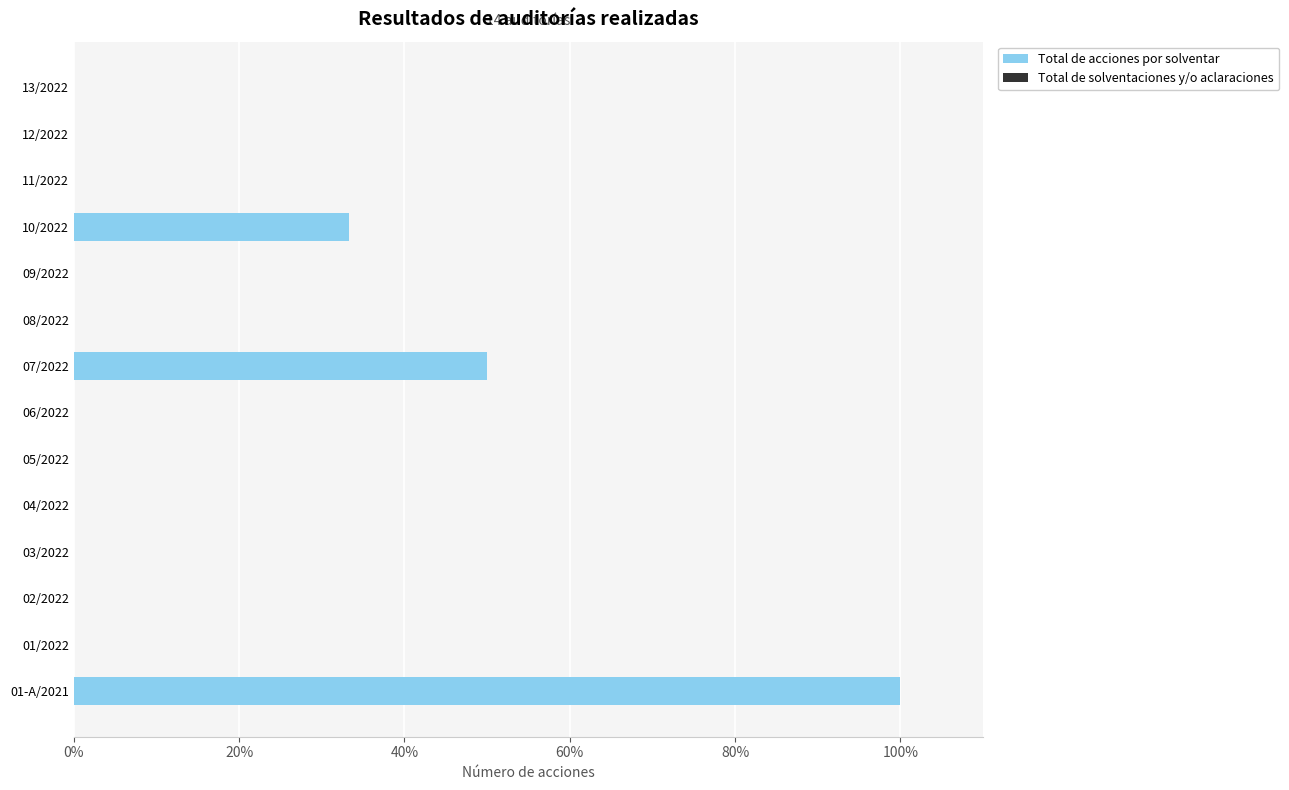

True or false: the data shows 0.0 at 03/2022.

True